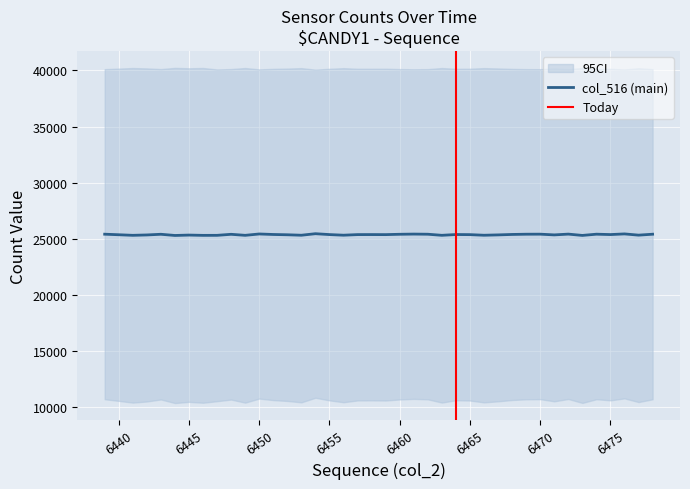

True or false: col_518 has a value of 40149 at 6475.

True